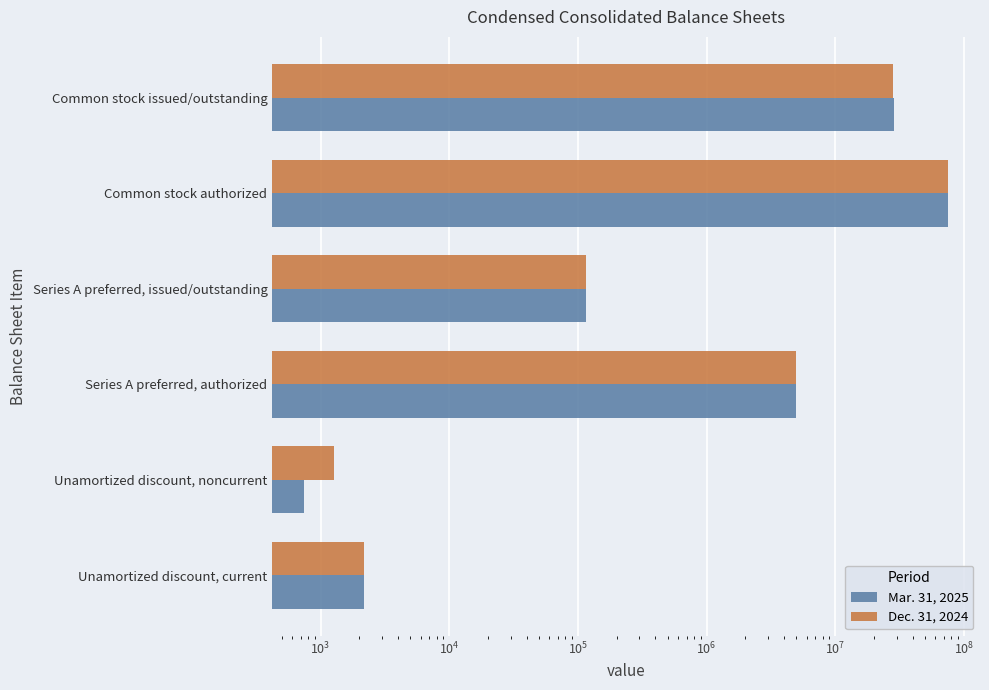

Does the chart contain stacked bars?

No